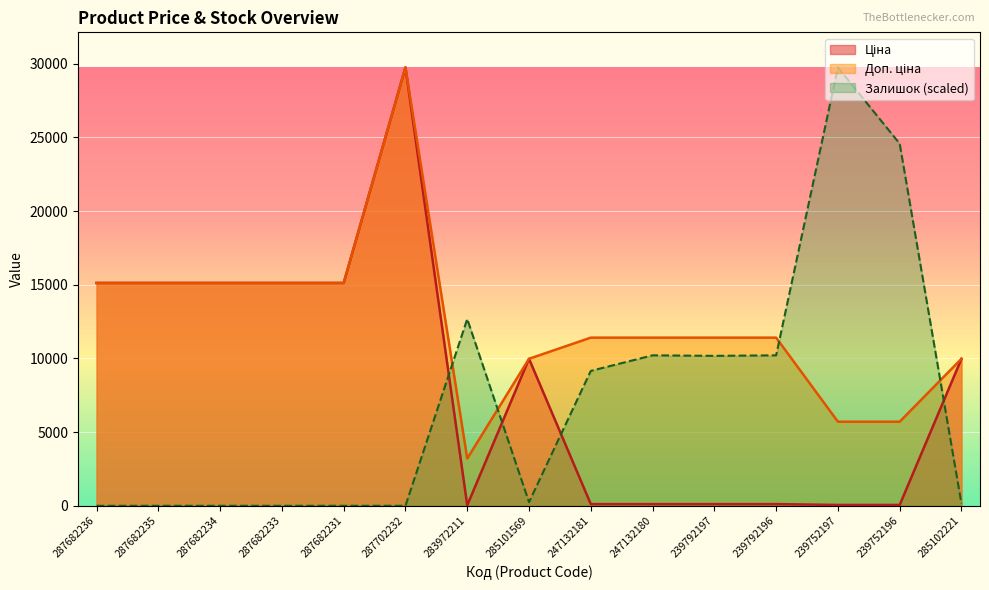

True or false: Ціна and Доп. ціна cross at least once.

False